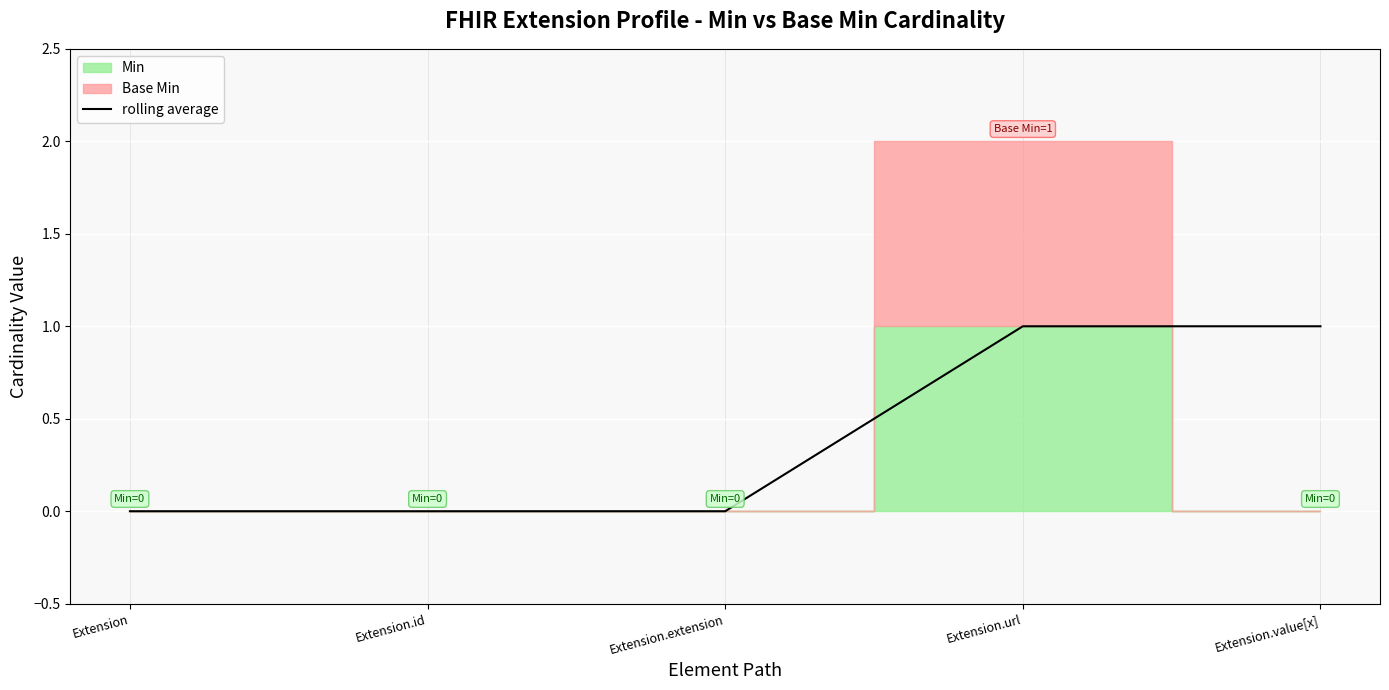

What is the change in value from Extension.id to Extension.url?

+1